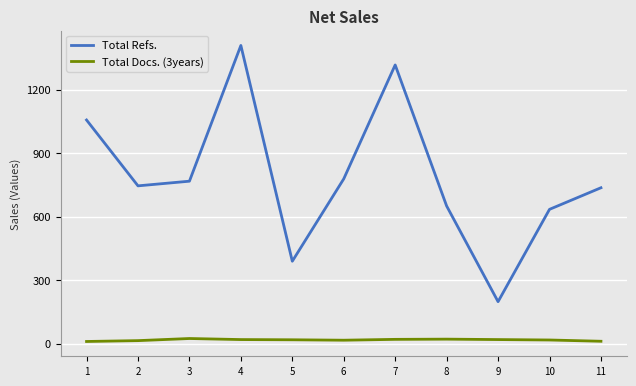

What is the sum of all Total Docs. (3years) values?

189